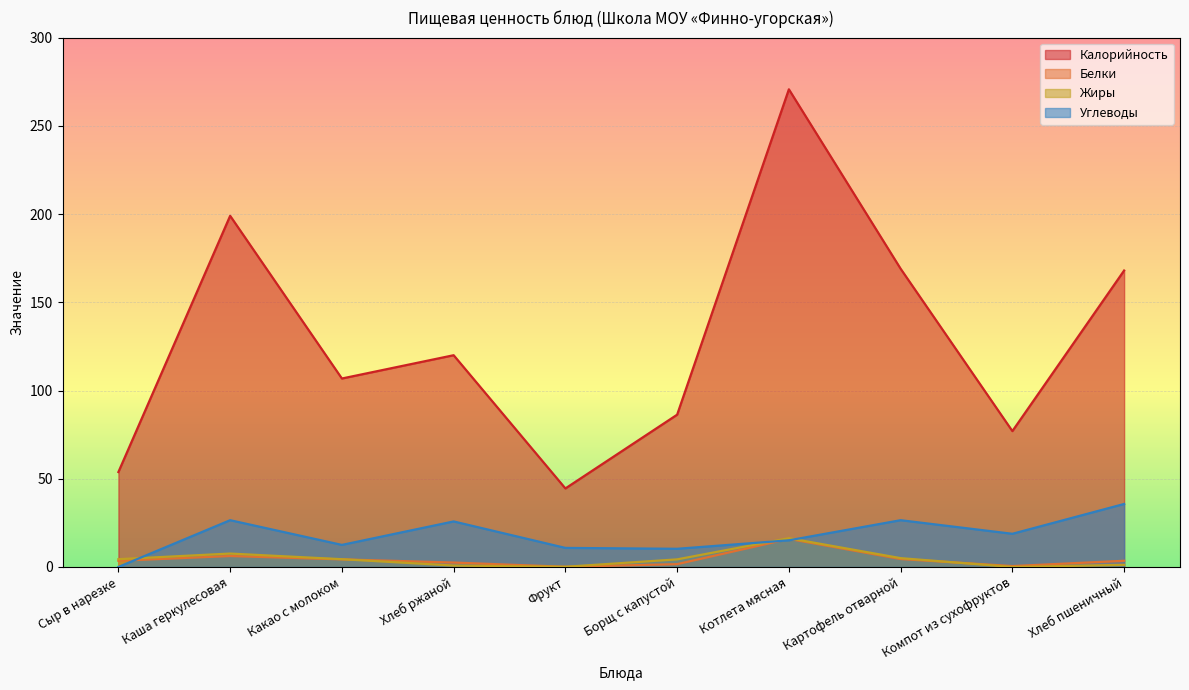

The value of Белки at Хлеб пшеничный is 4.6. True or false?

False